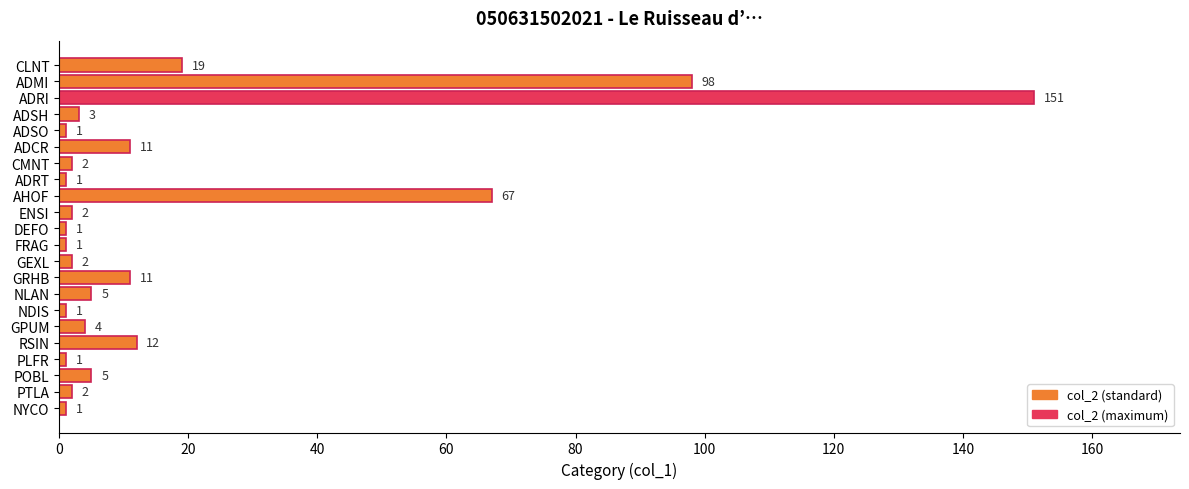

Which category has the highest value across all series?

ADRI